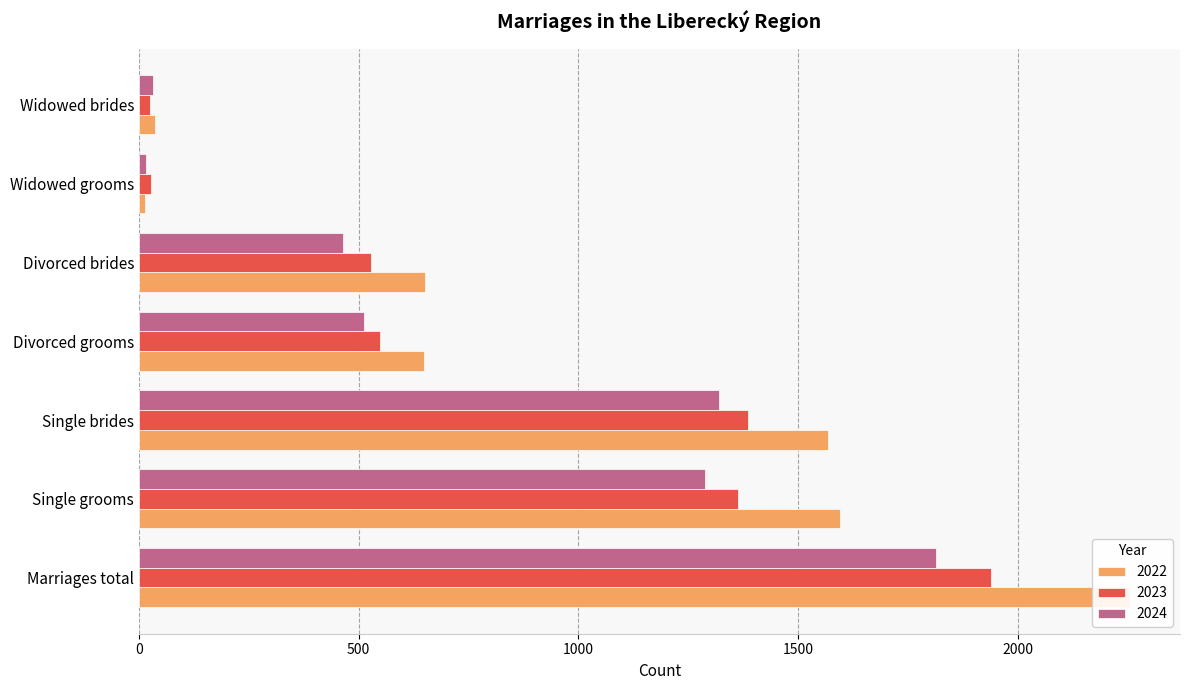

Where does the 2023 series first go above 548?

Marriages total